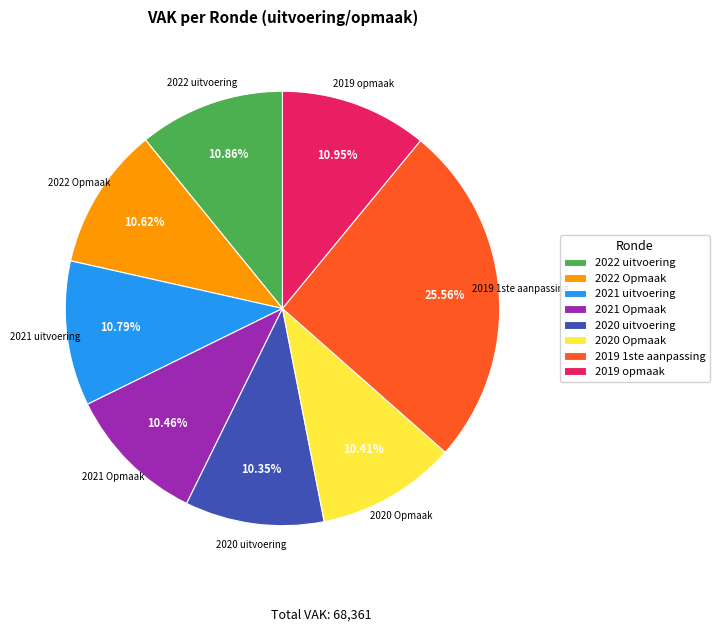

Count the number of slices in the pie.

8